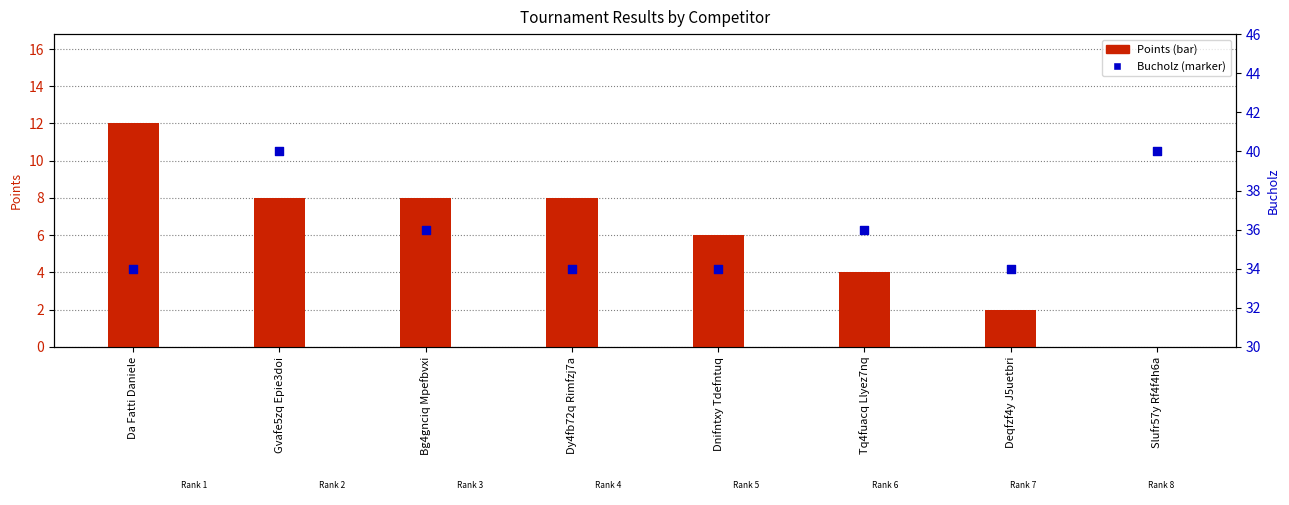

At which category is the sum across all series the highest?

Gvafe5zq Epie3doi